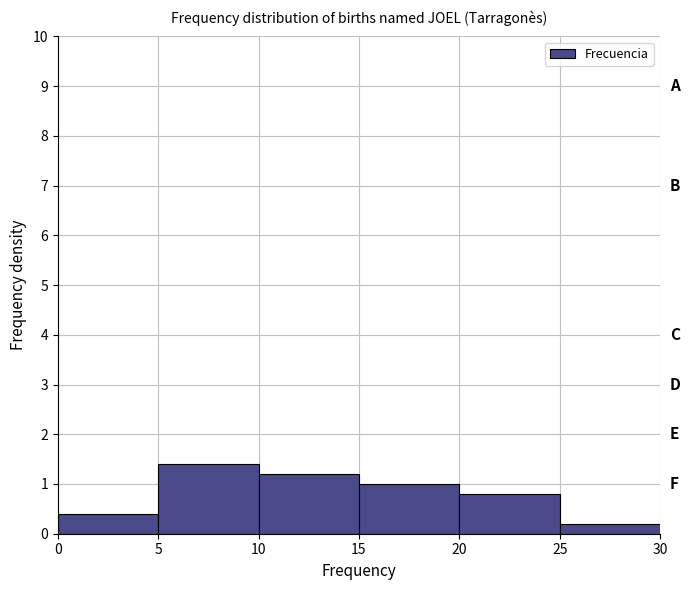

How tall is the bar that spans 10 to 15 on the x-axis? The values are not printed on the chart, so give them approximately, as read against the axis.

1.2